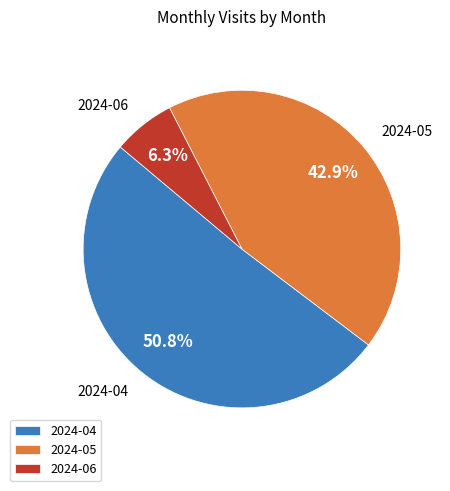

Rank the categories by value from lowest to highest.

2024-06, 2024-05, 2024-04